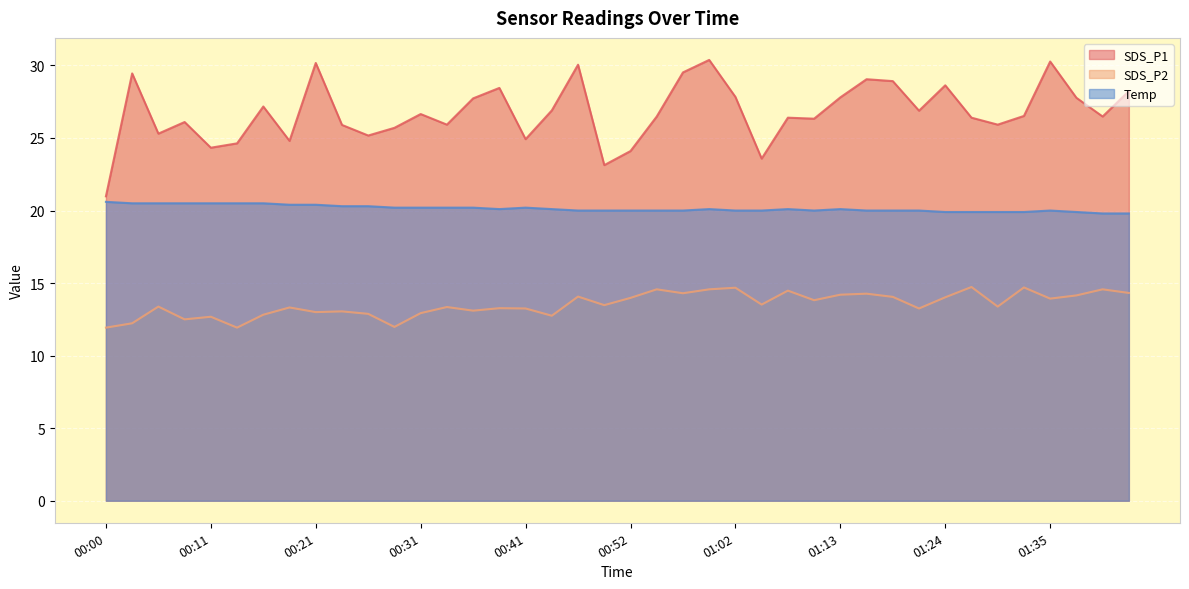

What is the difference between the SDS_P2 values at 00:28 and 01:37?

2.2